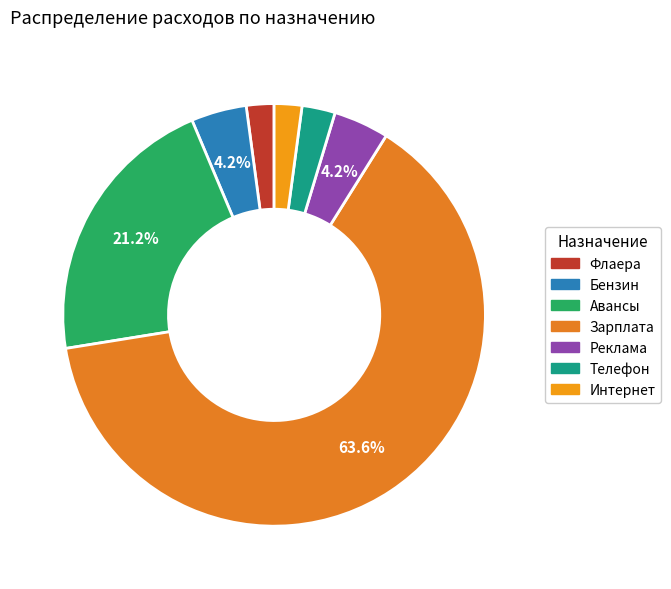

True or false: Интернет accounts for 2% of the total.

True